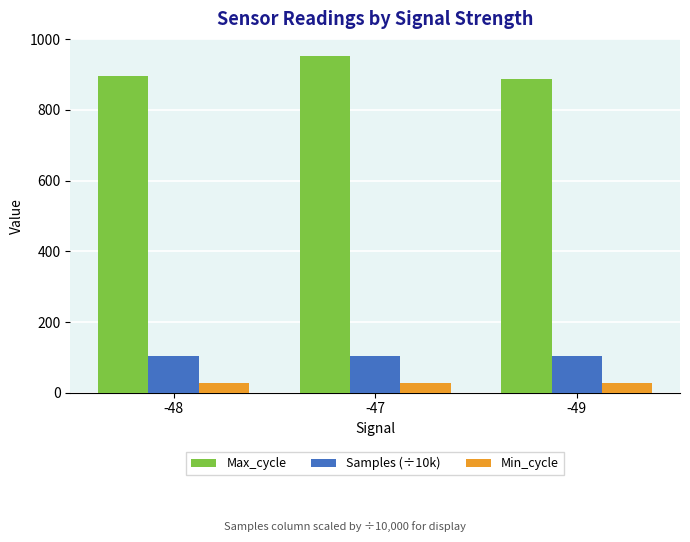

Does the chart contain stacked bars?

No